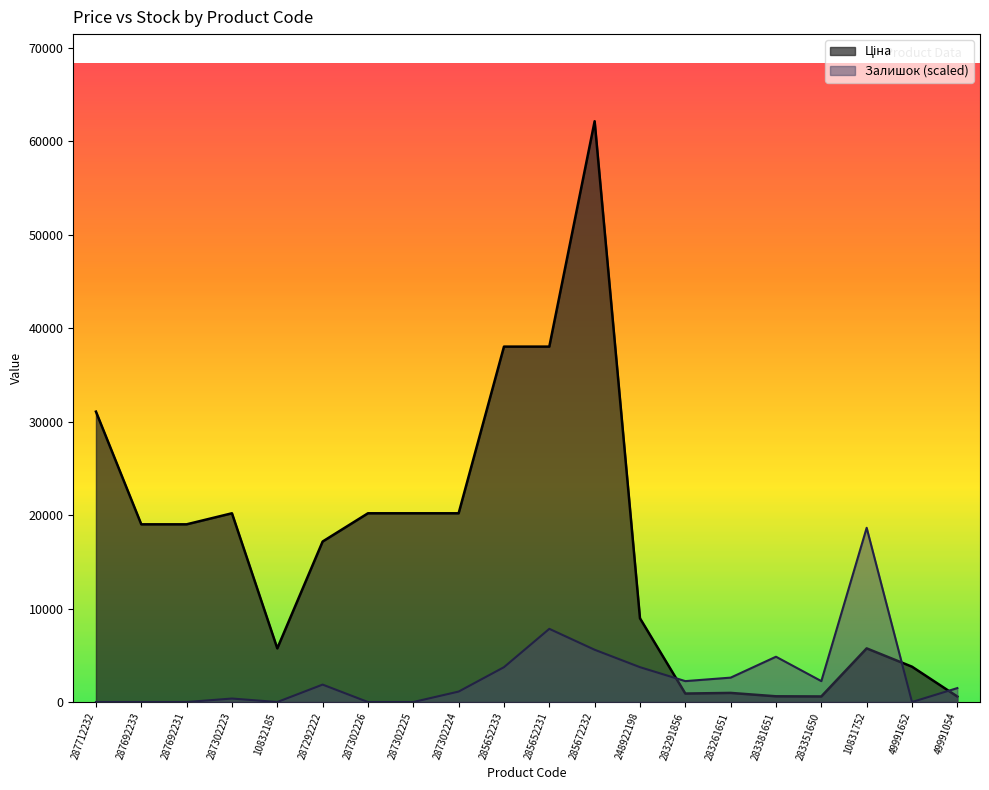

At which category does Залишок reach its first local peak?

287302223